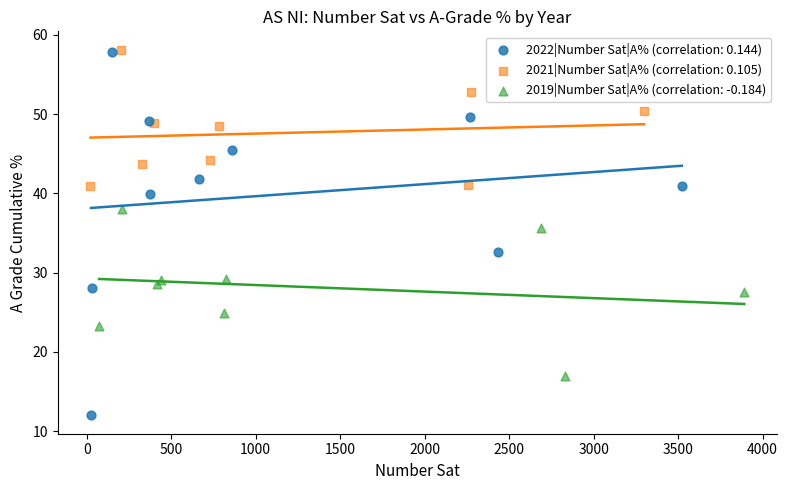

Which series reaches the minimum Y coordinate?

2022|Number Sat|A% (correlation: 0.144)